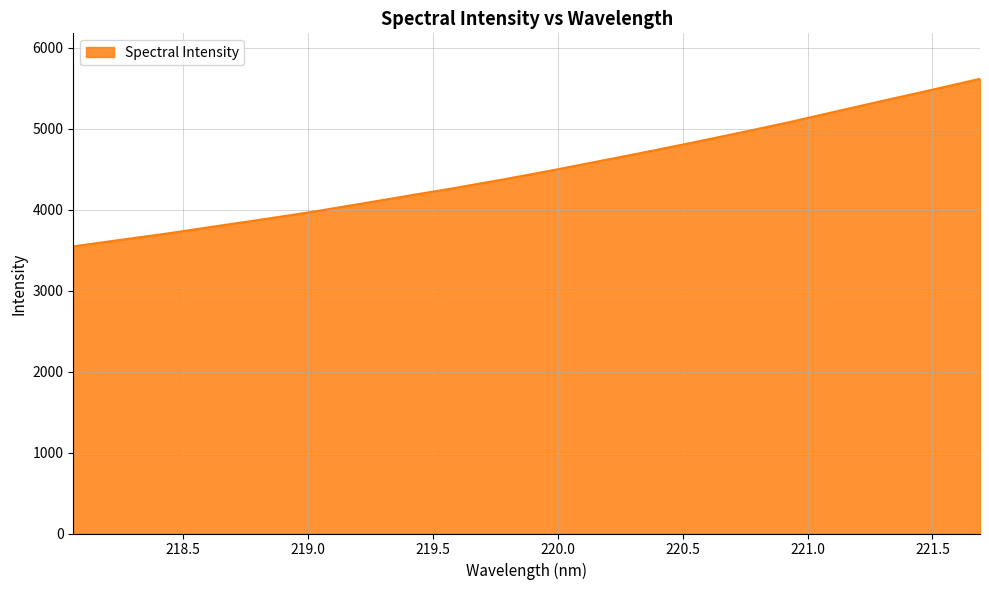

What is the maximum value shown in the chart?

5618.7